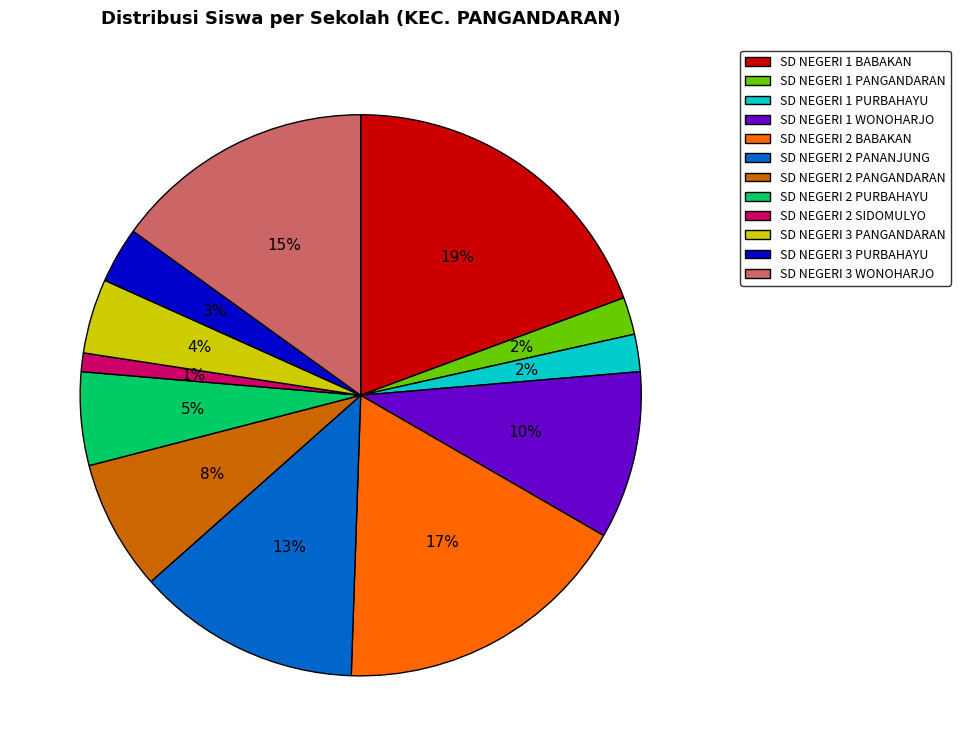

To the nearest percent, what is the difference between the SD NEGERI 1 PURBAHAYU and SD NEGERI 1 BABAKAN slice percentages?

17%